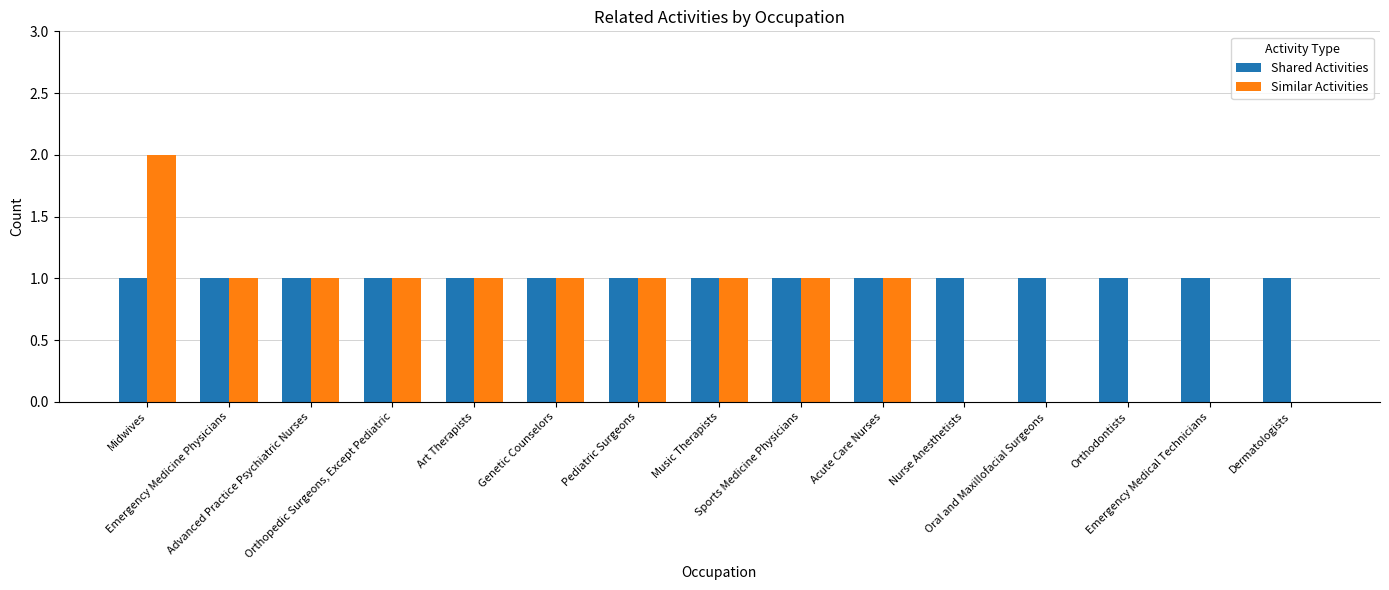

Is it true that Similar Activities equals 1 at Advanced Practice Psychiatric Nurses?

True